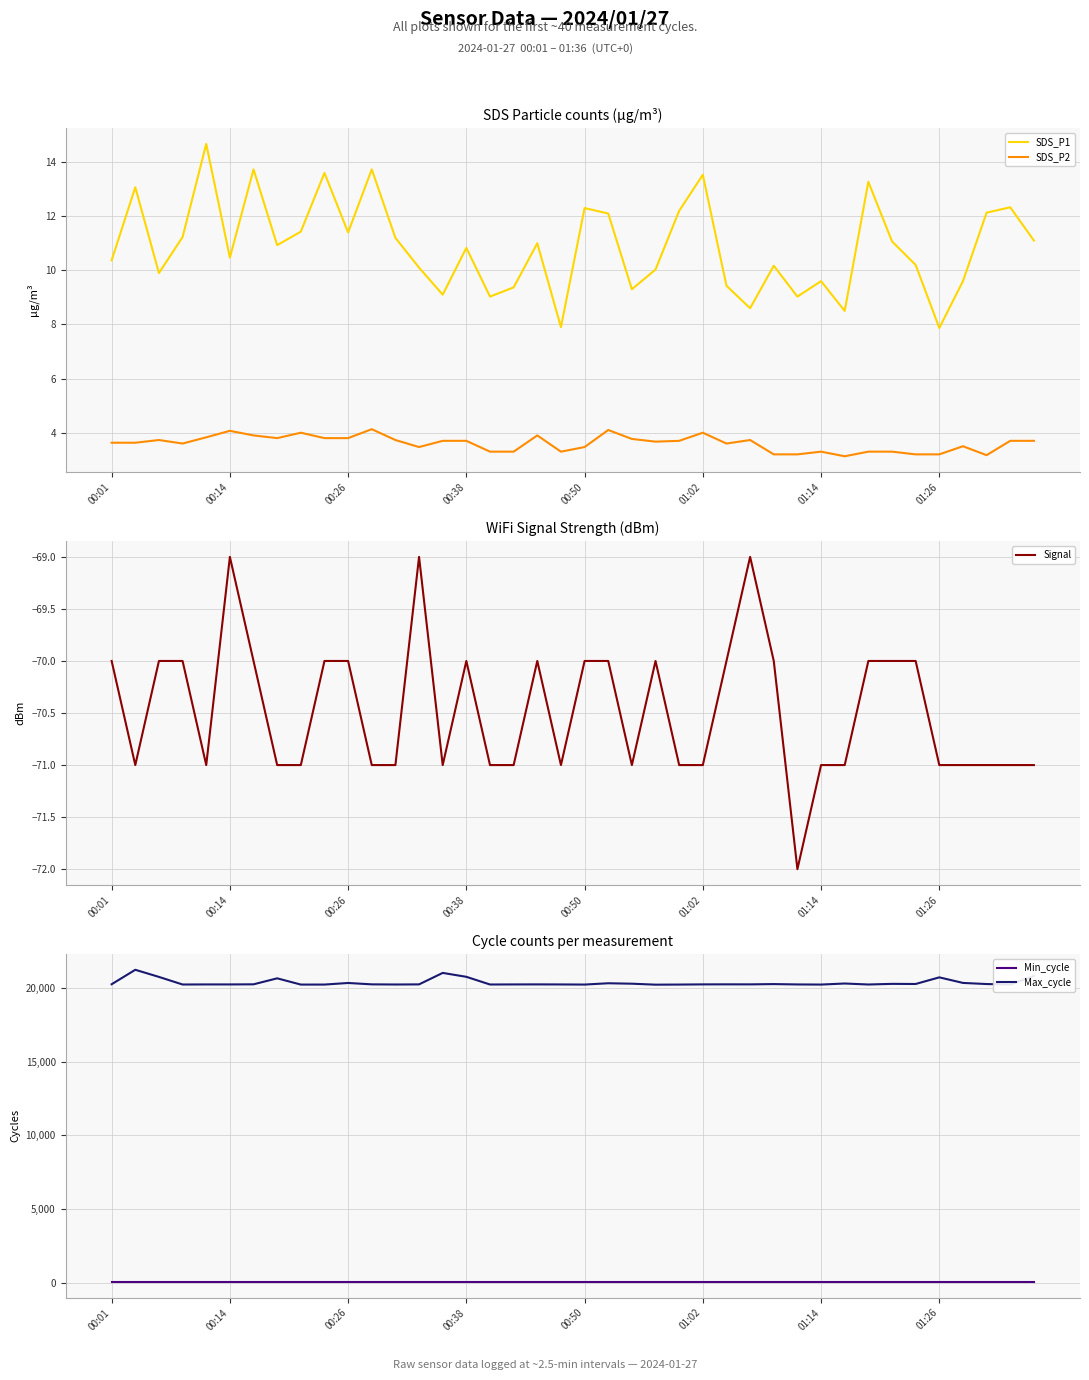

Does the chart have visible grid lines?

Yes